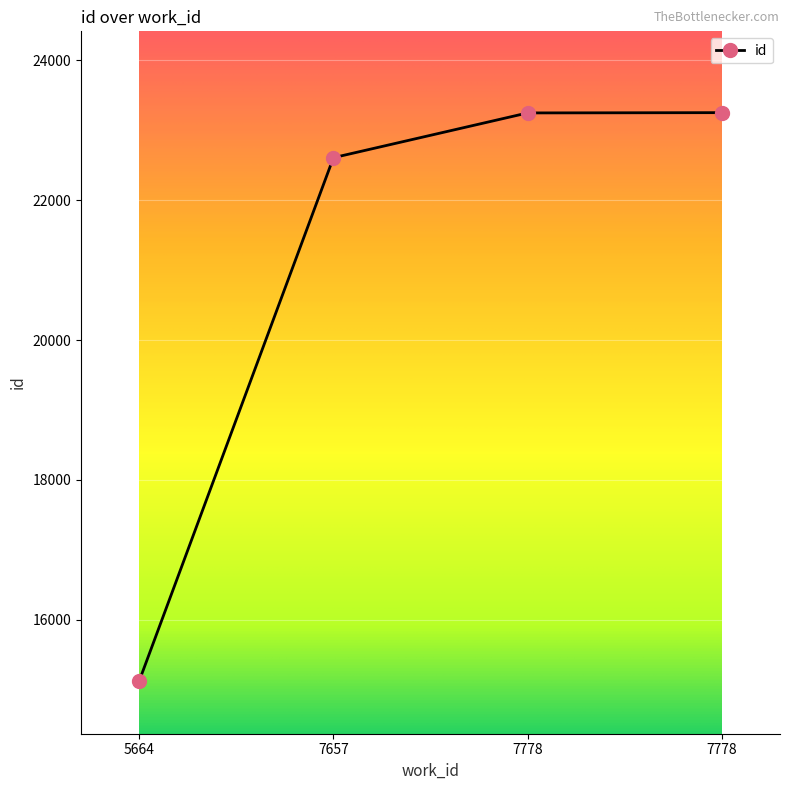

What is the sum of all values?

84236